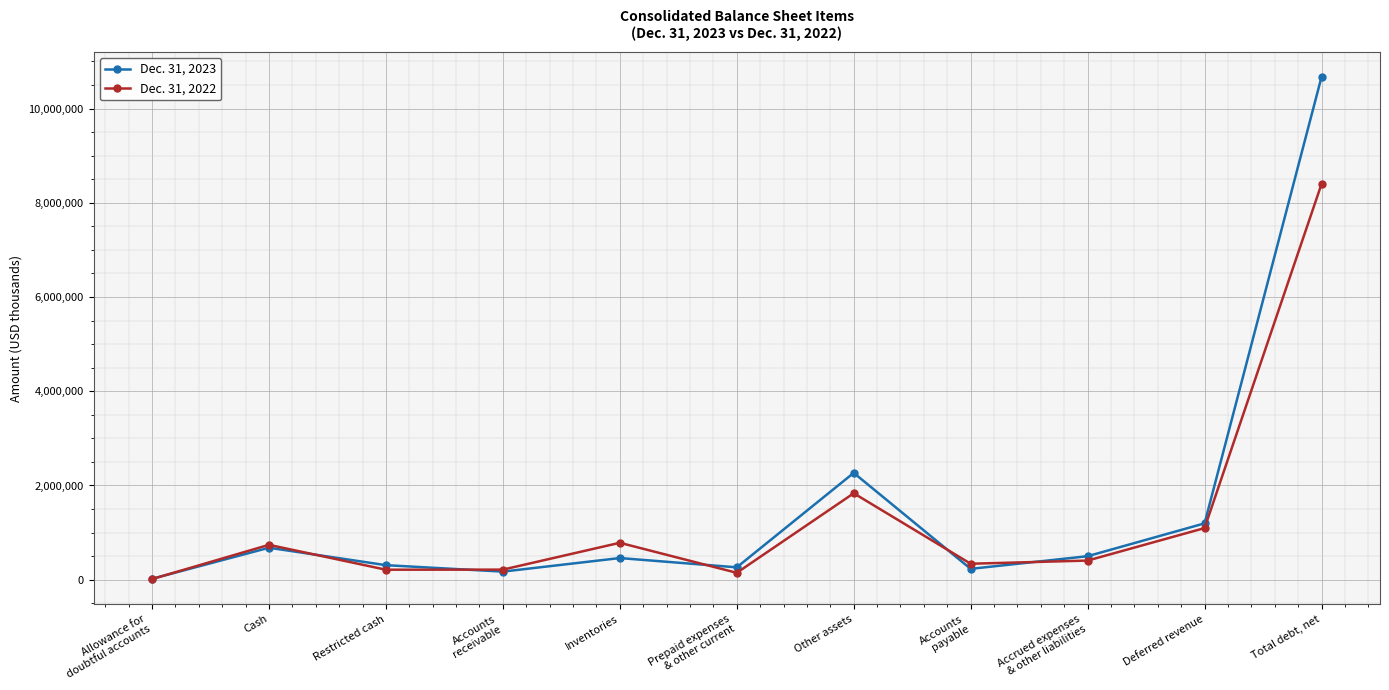

At which category does Dec. 31, 2022 reach its first local peak?

Cash